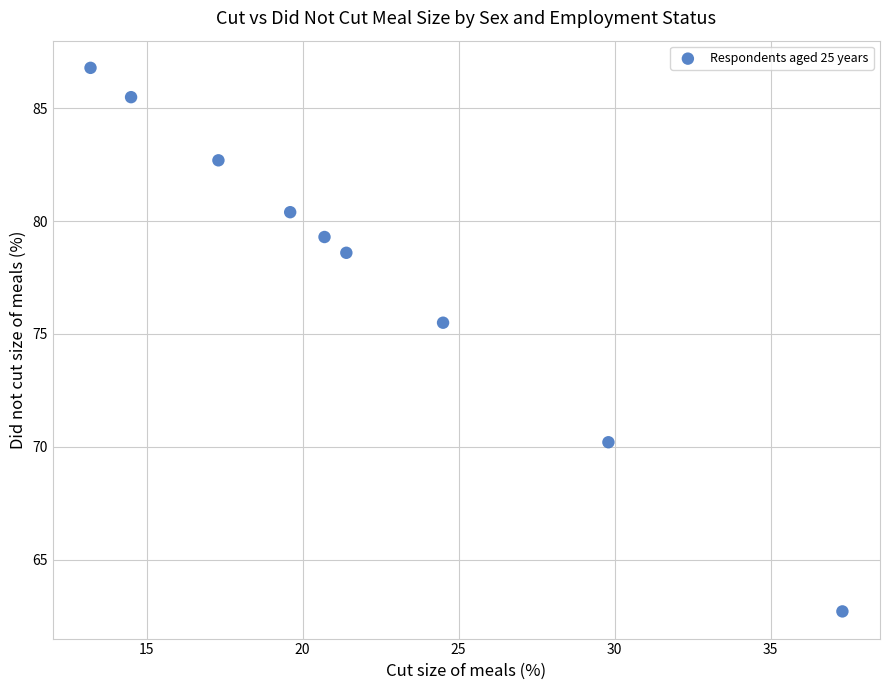

What Y value in the scatter plot is closest to 74?

75.5